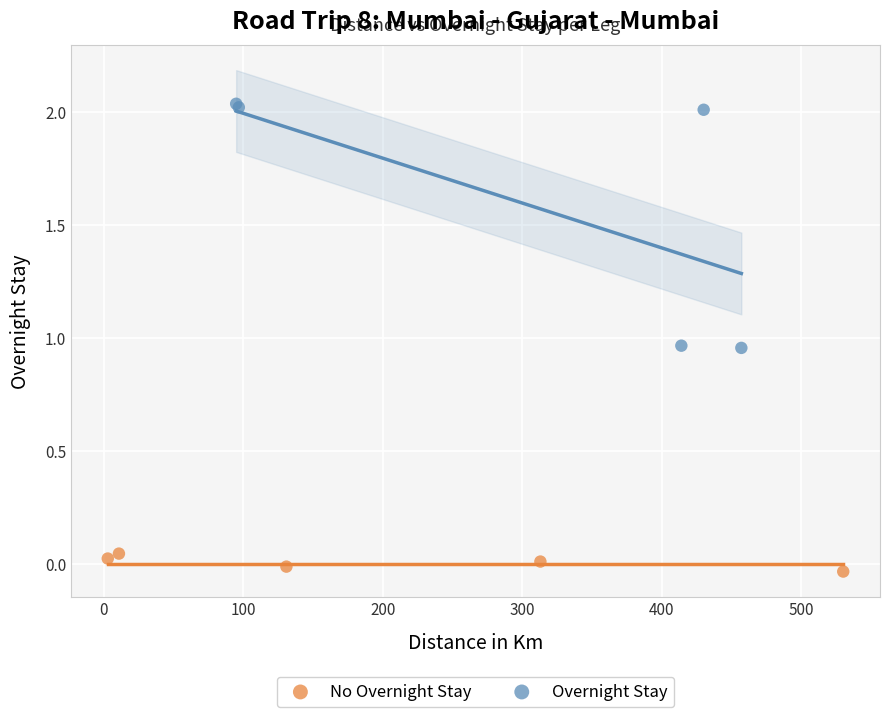

Which series has the widest spread of Y values?

Overnight Stay